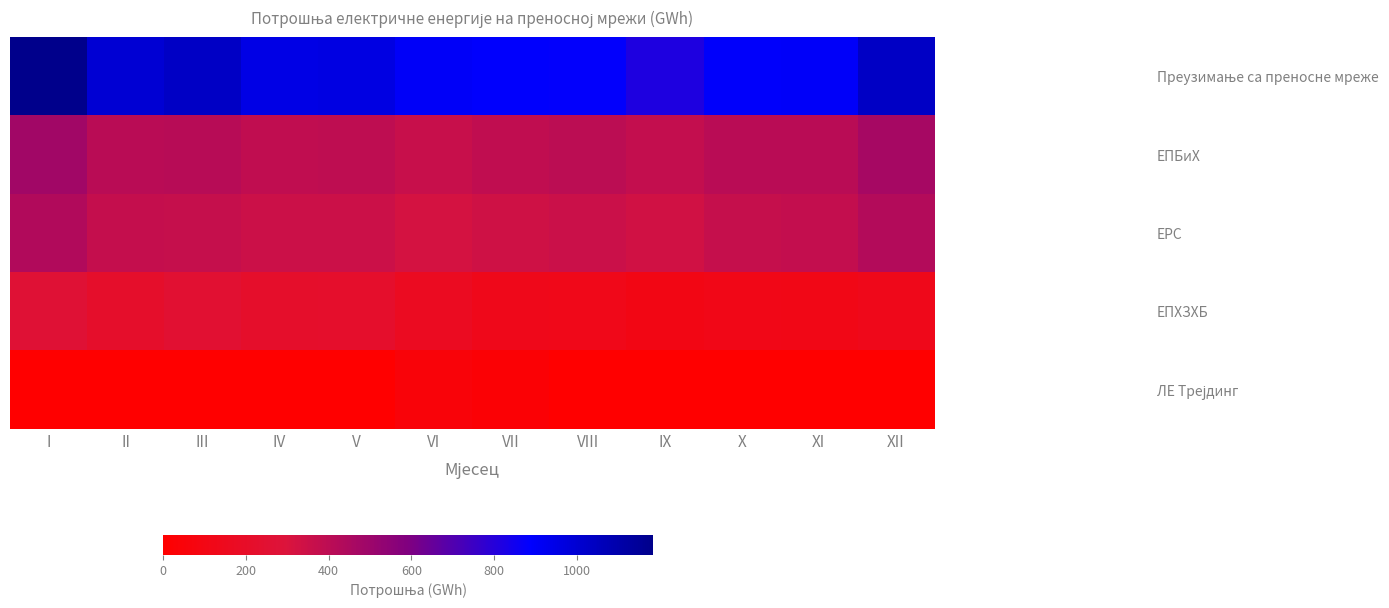

What is the total value across all series at VII?

1776.1